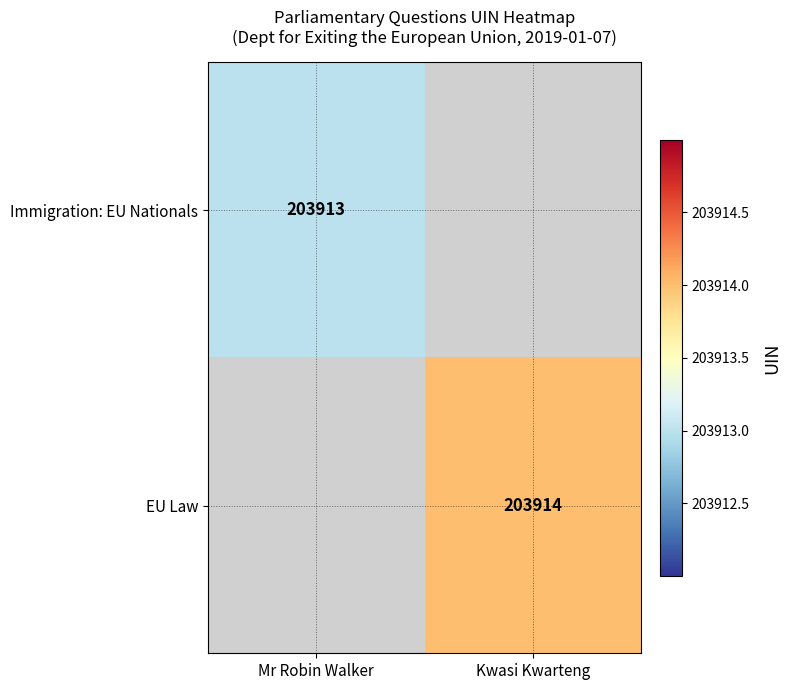

The EU Law series shows 297514 at Kwasi Kwarteng. True or false?

False